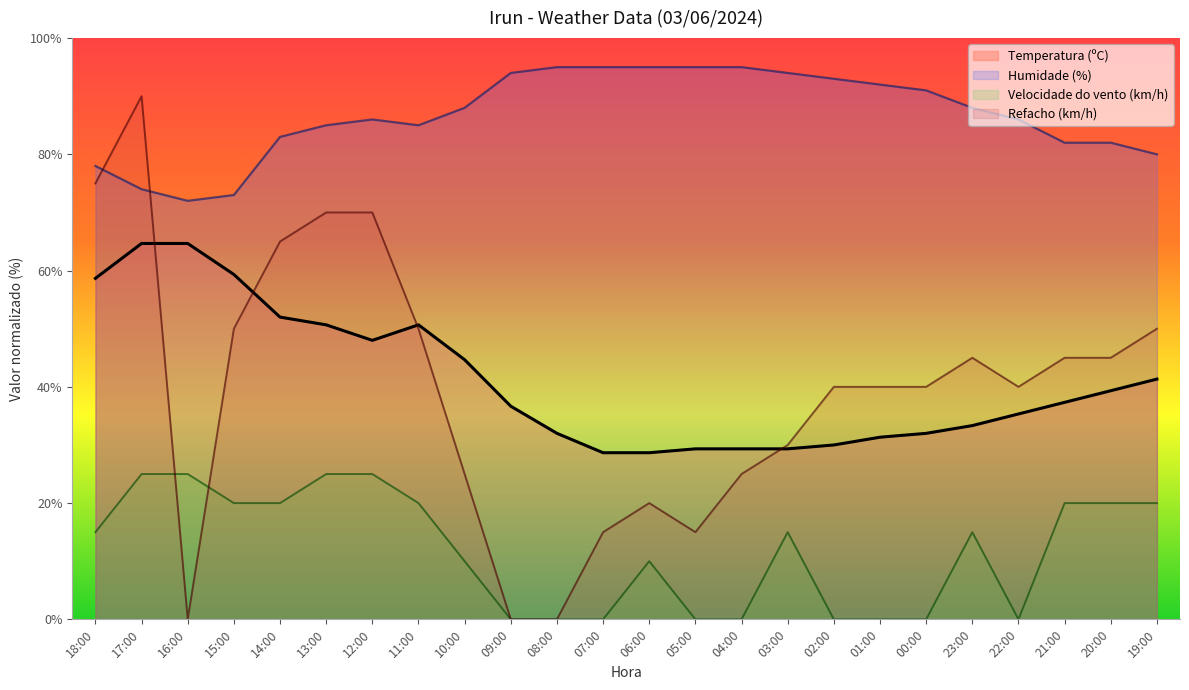

What is the label of the 6th point from the left?

13:00